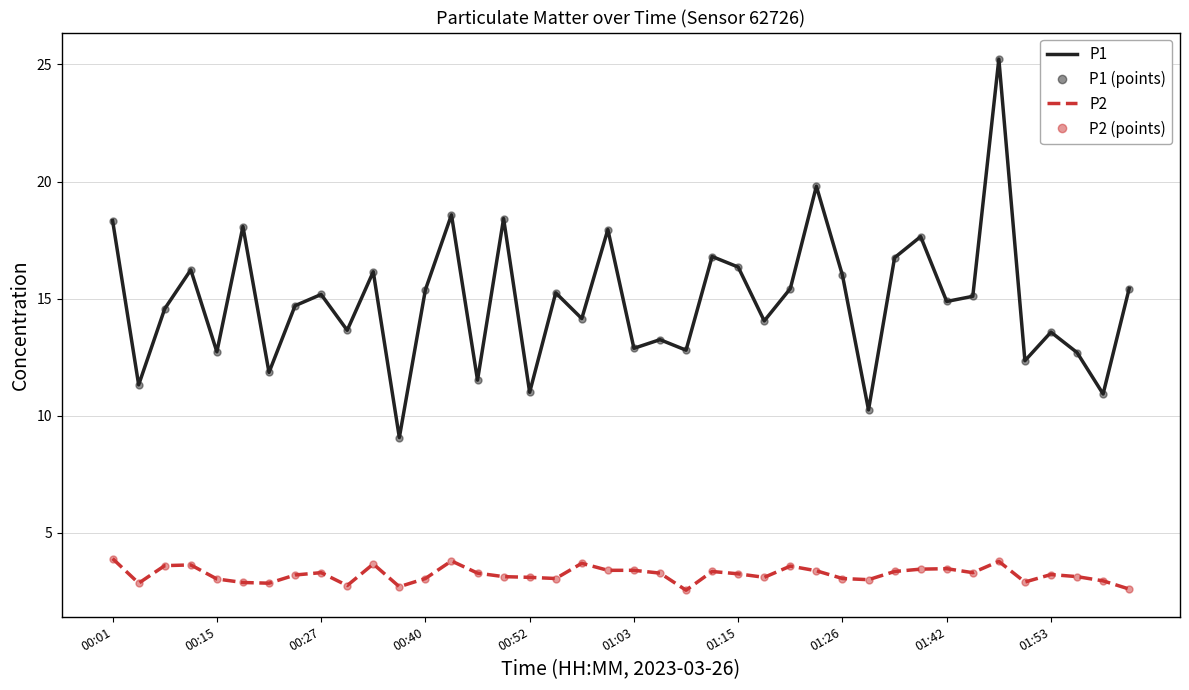

How many values in the P1 series are below 15?

20